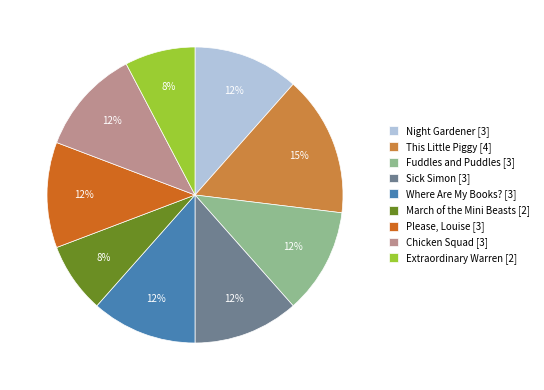

Approximately how many times larger is the value at Please, Louise compared to Chicken Squad?

1.0